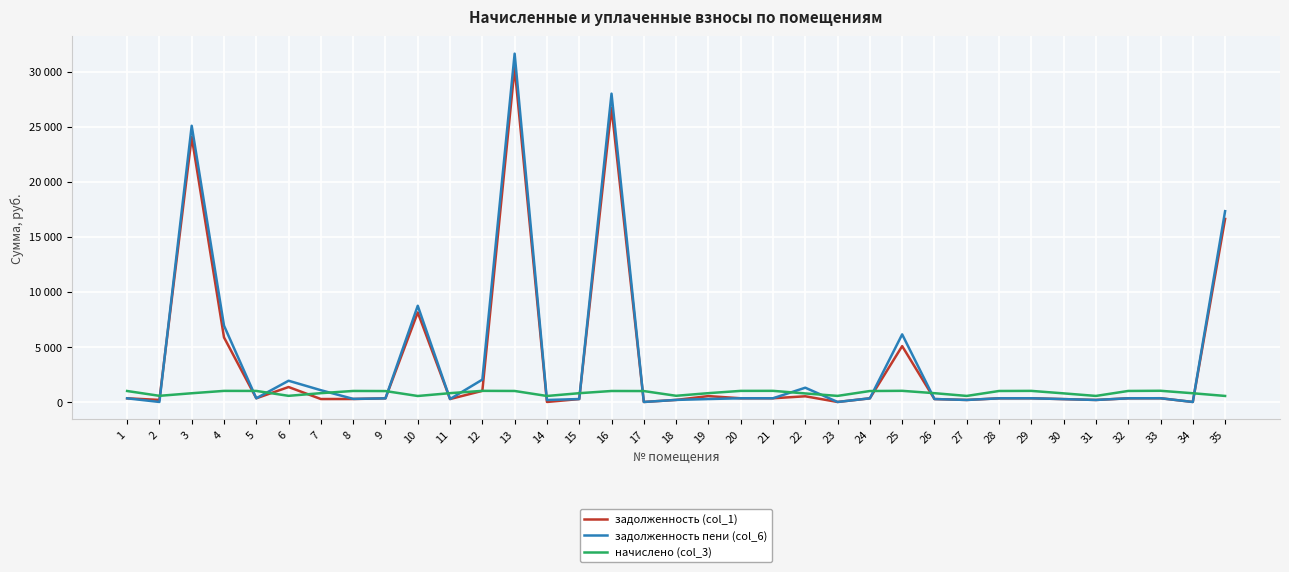

Between which two adjacent categories do задолженность пени (col_6) and начислено (col_3) first intersect?

2 and 3